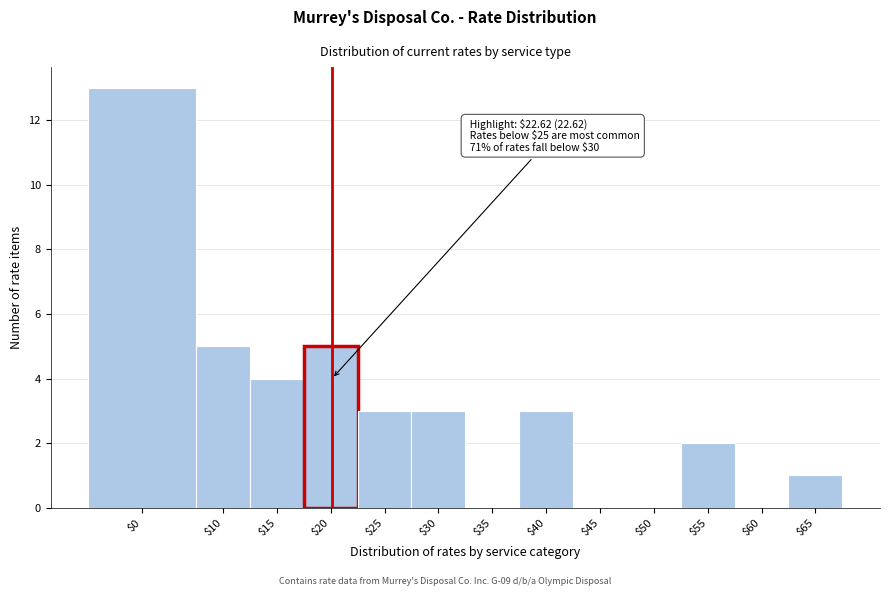

The value at $65 is 1. True or false?

True